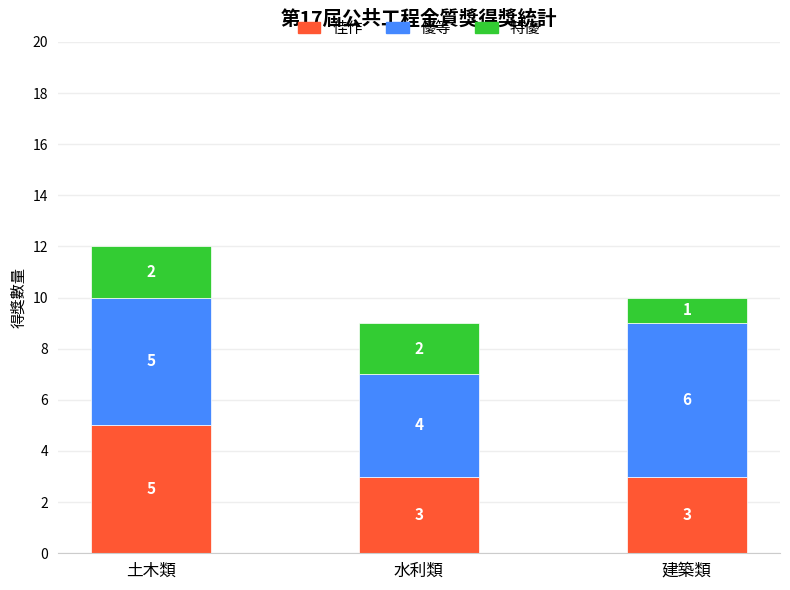

What is the minimum value for 佳作?

3